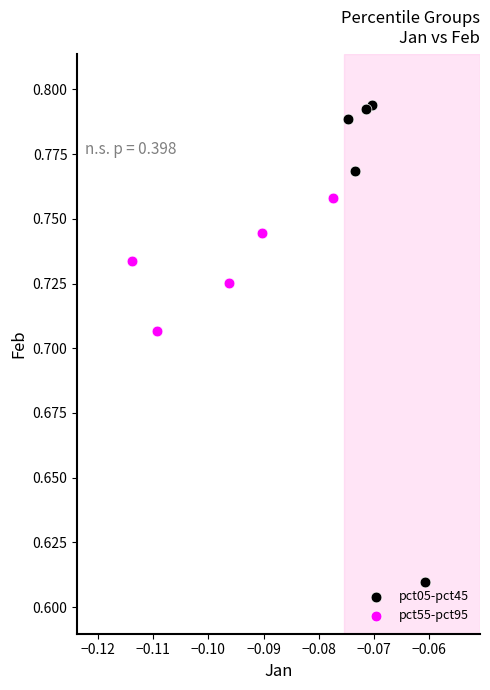

Which series reaches the minimum Y coordinate?

pct05-pct45